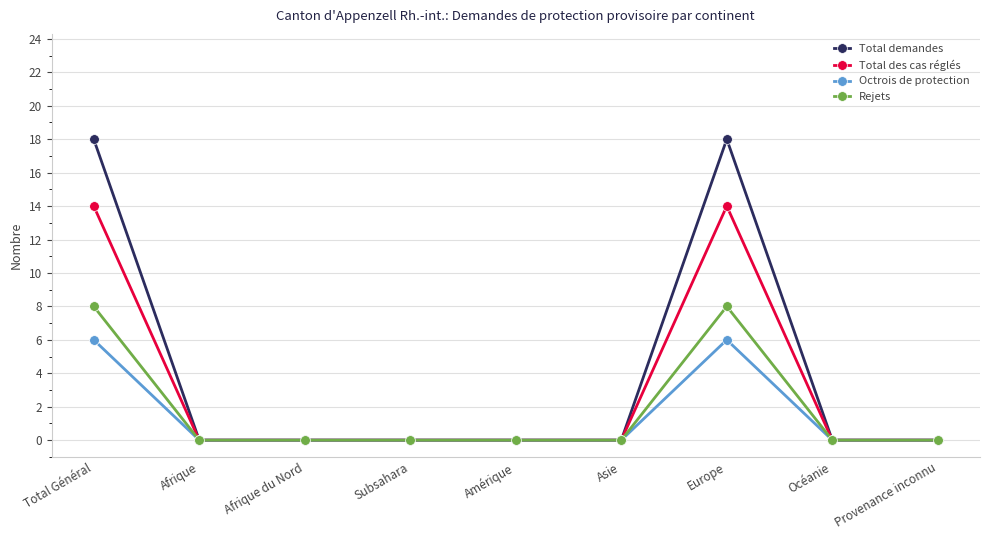

Reading right to left, extract all data points from this chart.

Total demandes: 0	0	18	0	0	0	0	0	18
Total des cas réglés: 0	0	14	0	0	0	0	0	14
Octrois de protection: 0	0	6	0	0	0	0	0	6
Rejets: 0	0	8	0	0	0	0	0	8